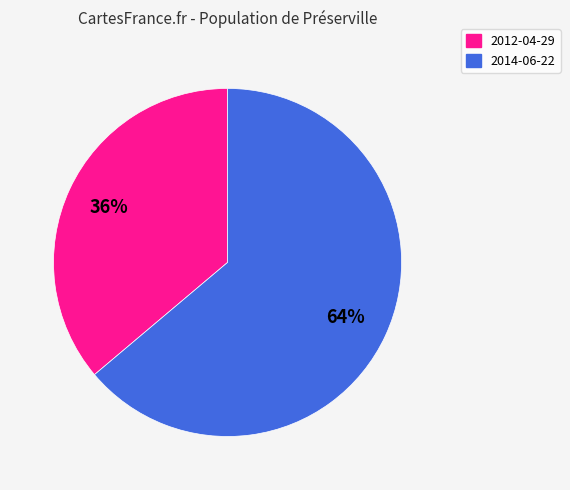

To the nearest percent, what portion does 2012-04-29 represent?

36%